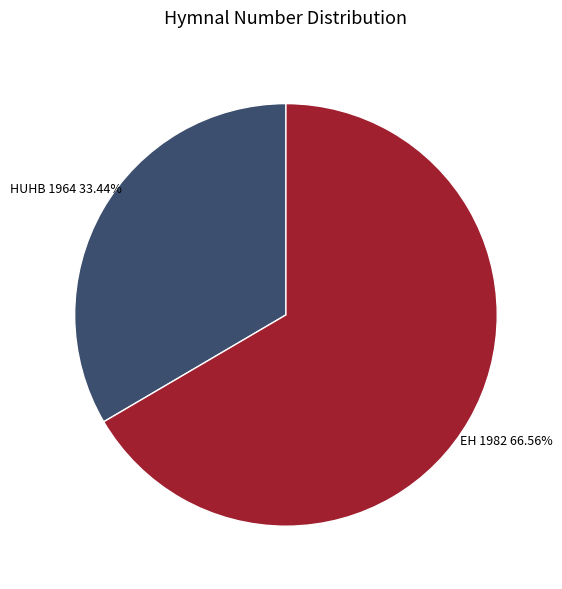

Is there any slice that represents more than half of the pie?

Yes